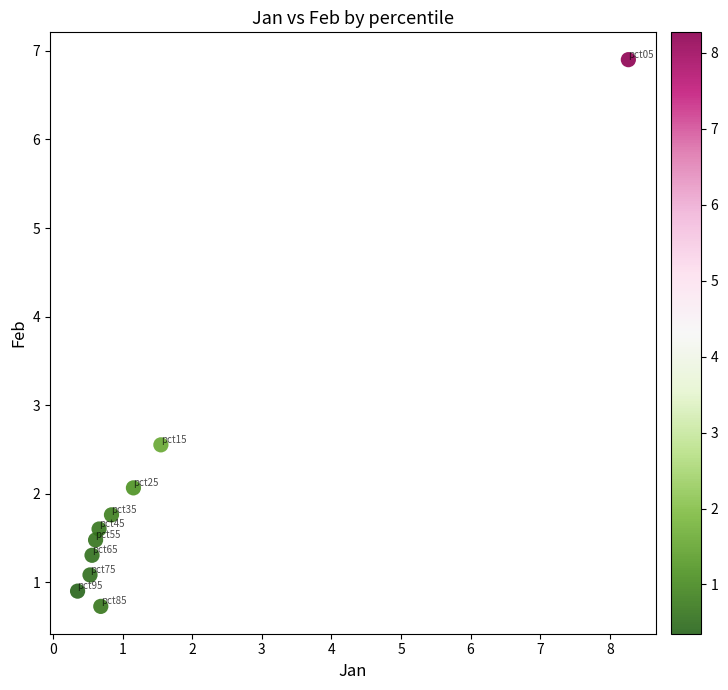

What Y value in the scatter plot is closest to 3?

2.6